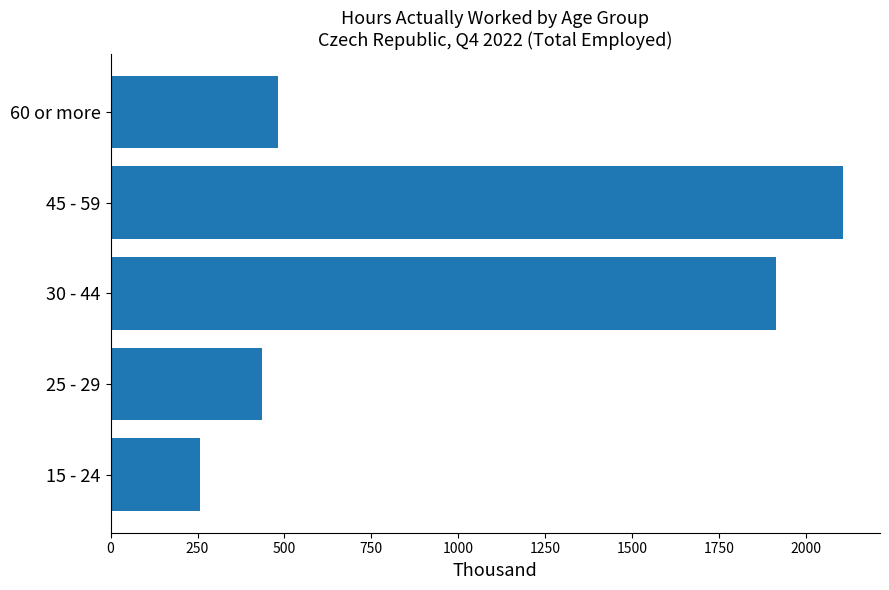

Are the bars horizontal?

Yes